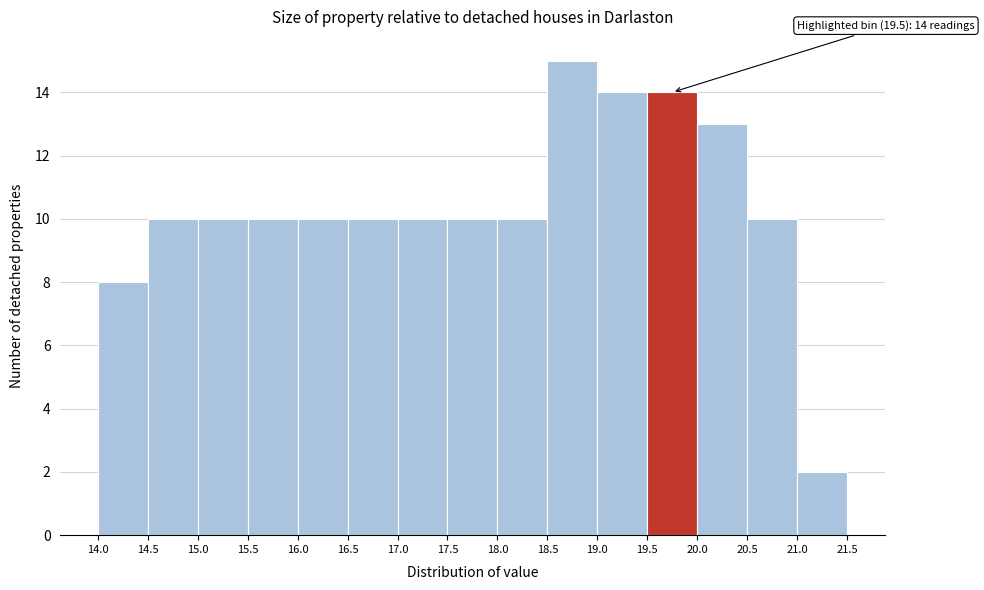

Which range on the x-axis has the tallest bar?

18.5 to 19.0